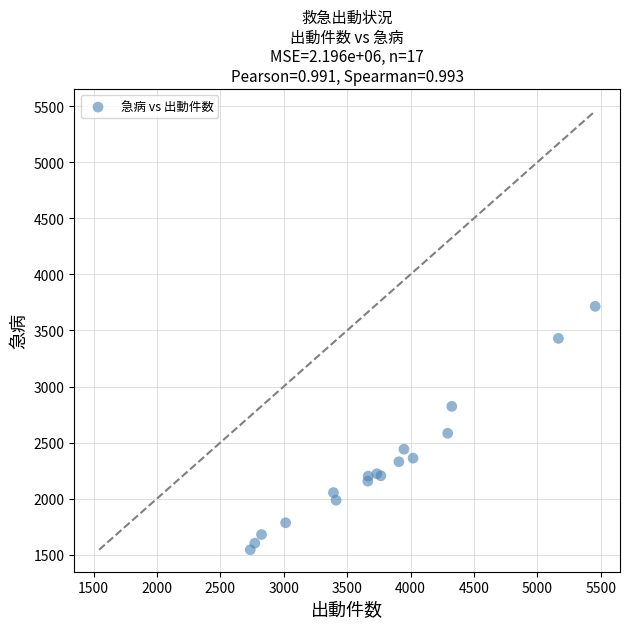

What Y value in the scatter plot is closest to 2629?

2583